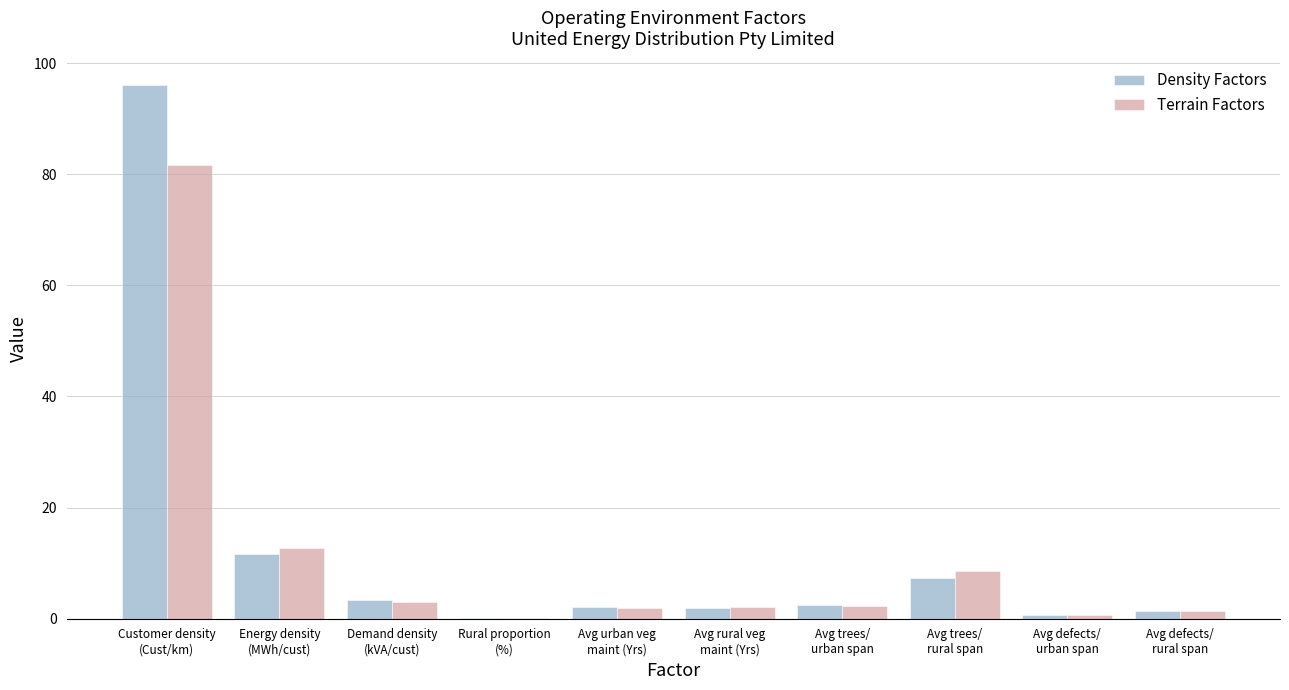

Are the bars grouped side by side (vs. stacked)?

Yes